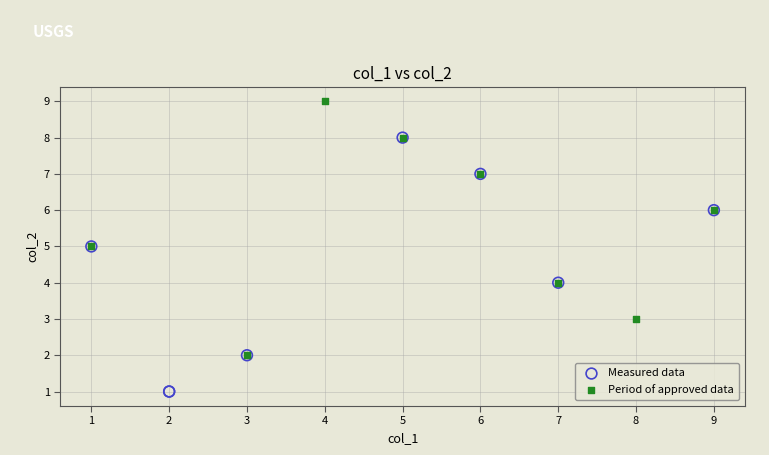

Which series contains the lowest Y value?

Measured data